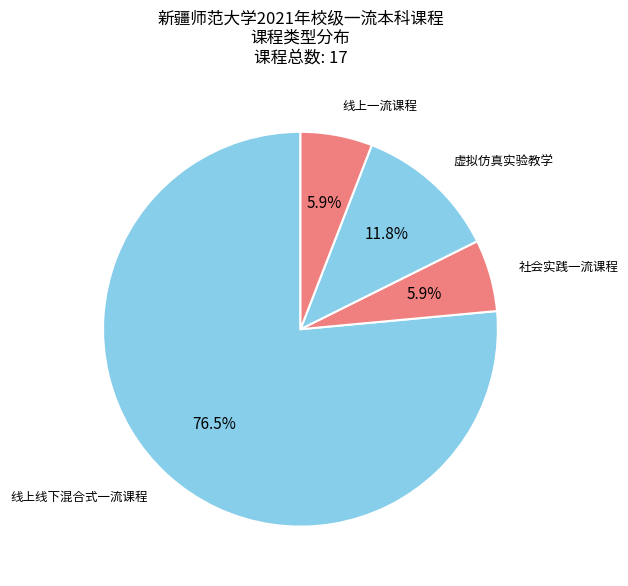

Which category has the biggest portion of the pie?

线上线下混合式一流课程